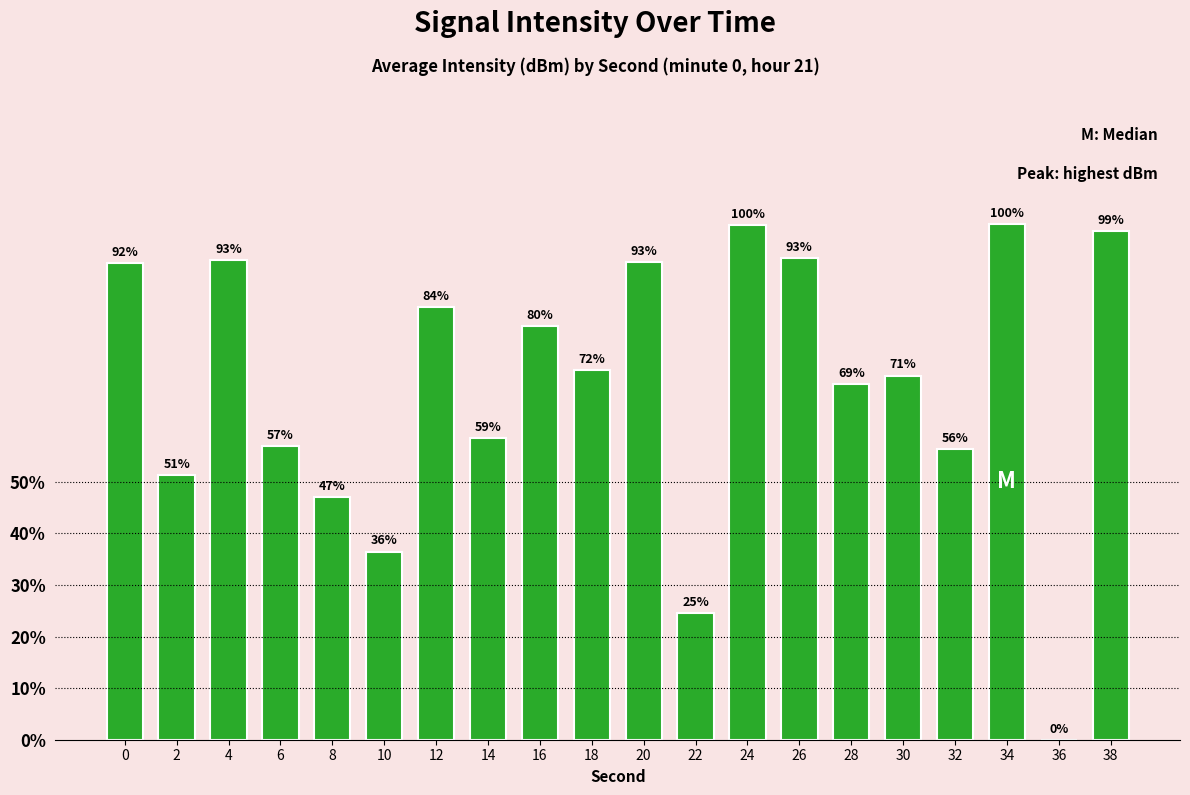

Between 30 and 20, which is larger?

20